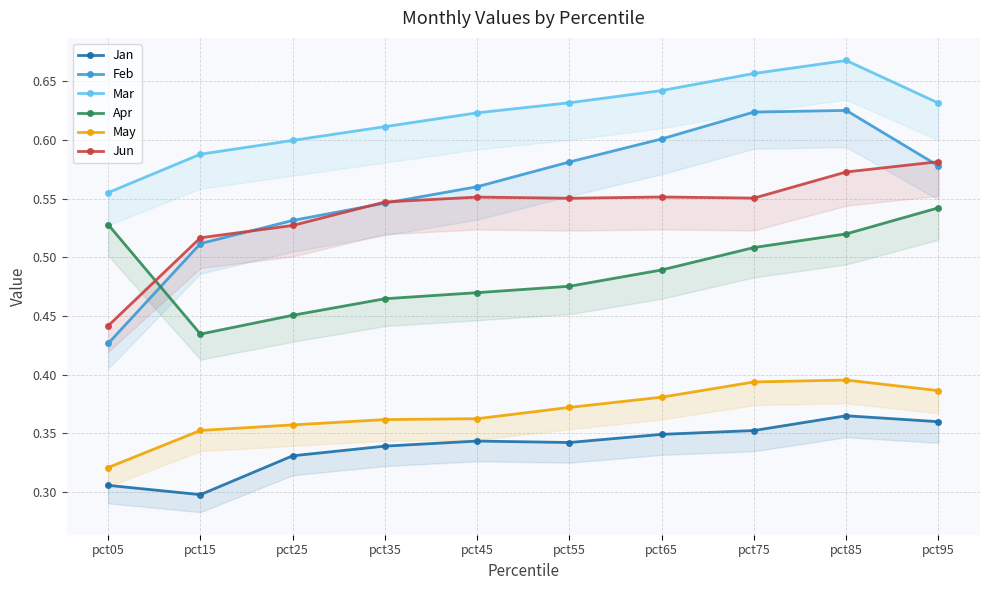

Reading left to right, extract all data points from this chart.

Jan: 0.3	0.3	0.3	0.3	0.3	0.3	0.3	0.4	0.4	0.4
Feb: 0.4	0.5	0.5	0.5	0.6	0.6	0.6	0.6	0.6	0.6
Mar: 0.6	0.6	0.6	0.6	0.6	0.6	0.6	0.7	0.7	0.6
Apr: 0.5	0.4	0.5	0.5	0.5	0.5	0.5	0.5	0.5	0.5
May: 0.3	0.4	0.4	0.4	0.4	0.4	0.4	0.4	0.4	0.4
Jun: 0.4	0.5	0.5	0.5	0.6	0.6	0.6	0.6	0.6	0.6